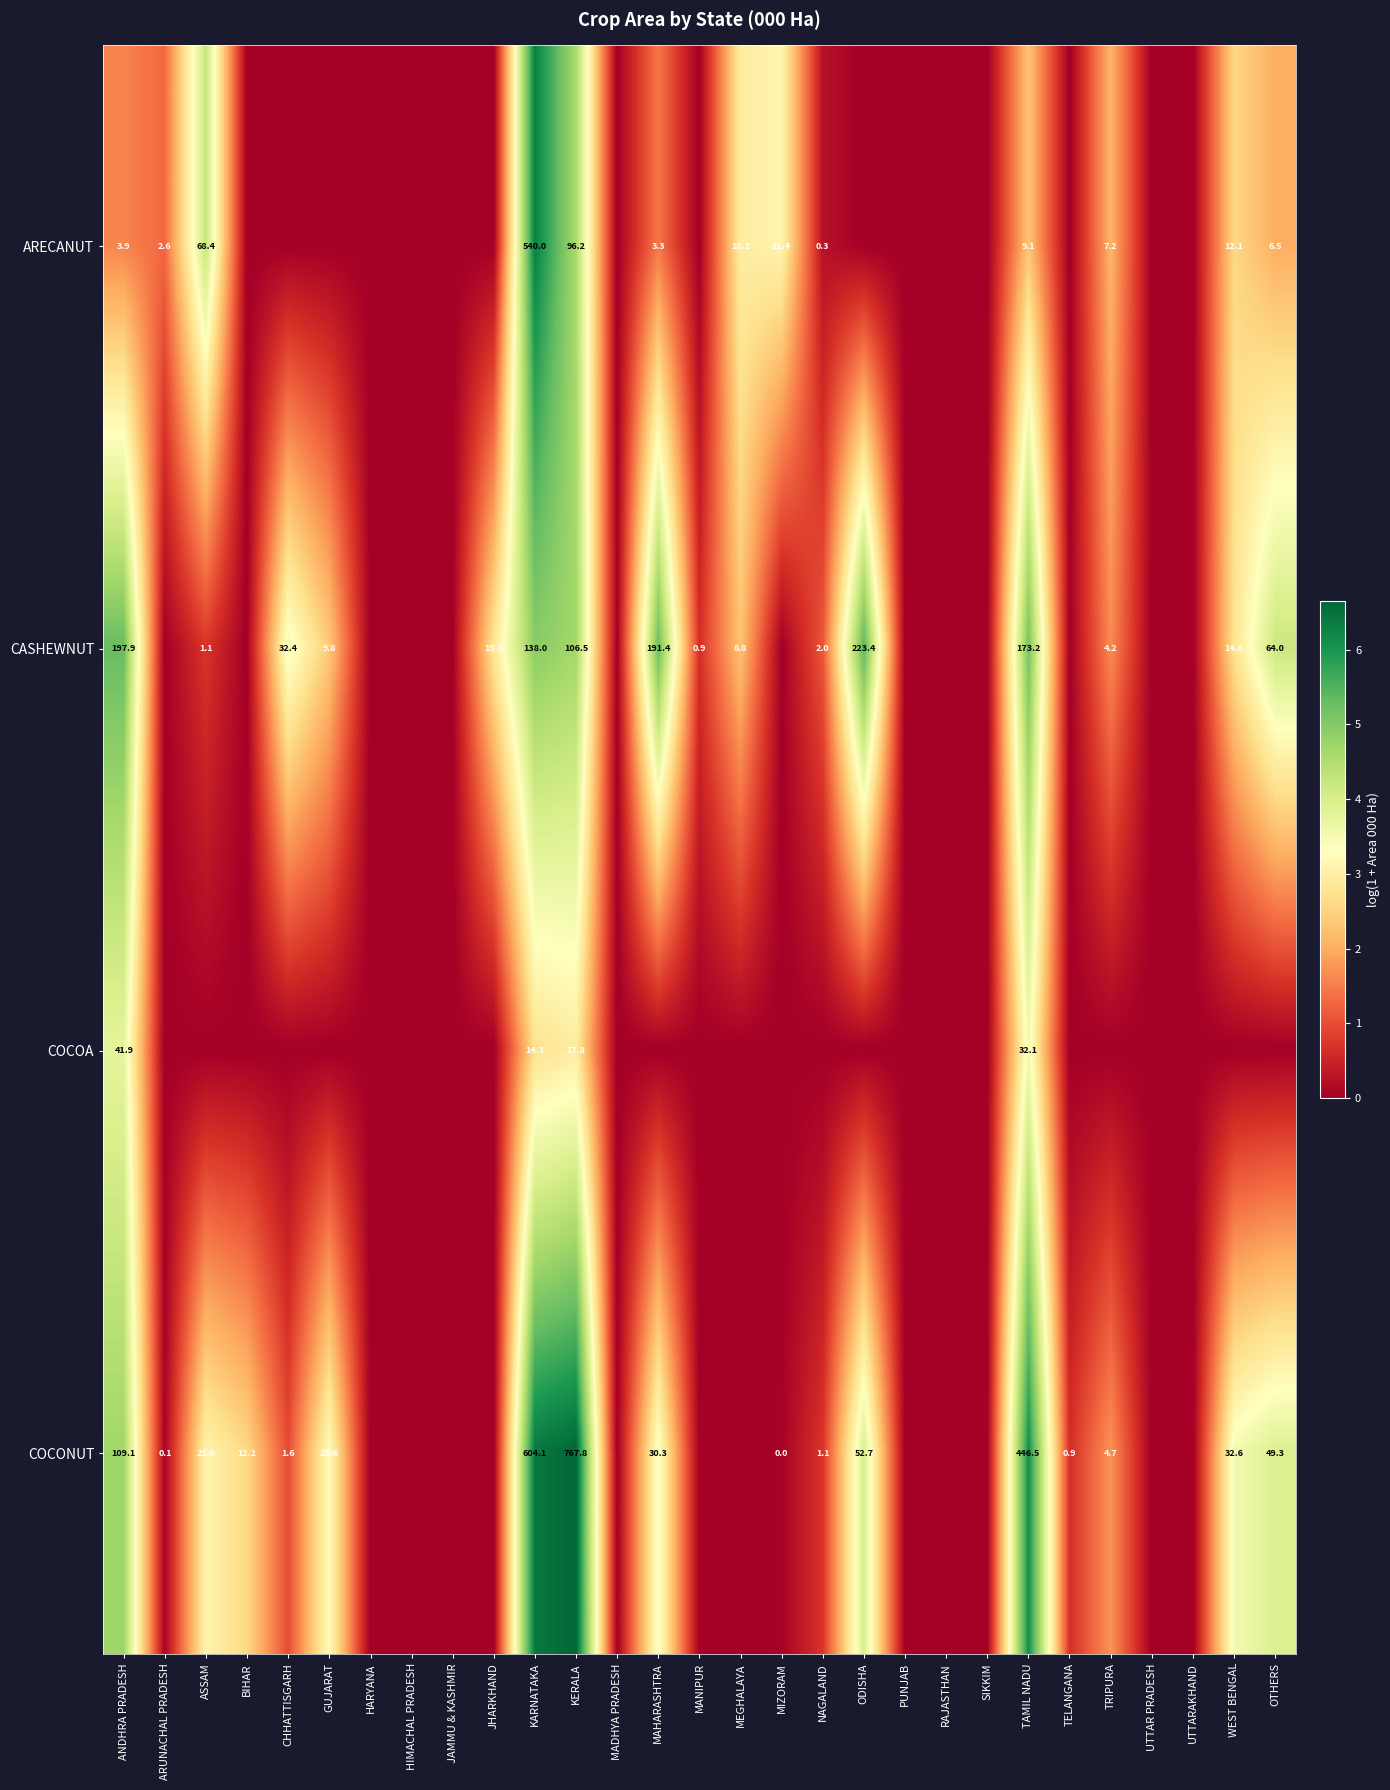

Which has a higher value, OTHERS or PUNJAB?

OTHERS